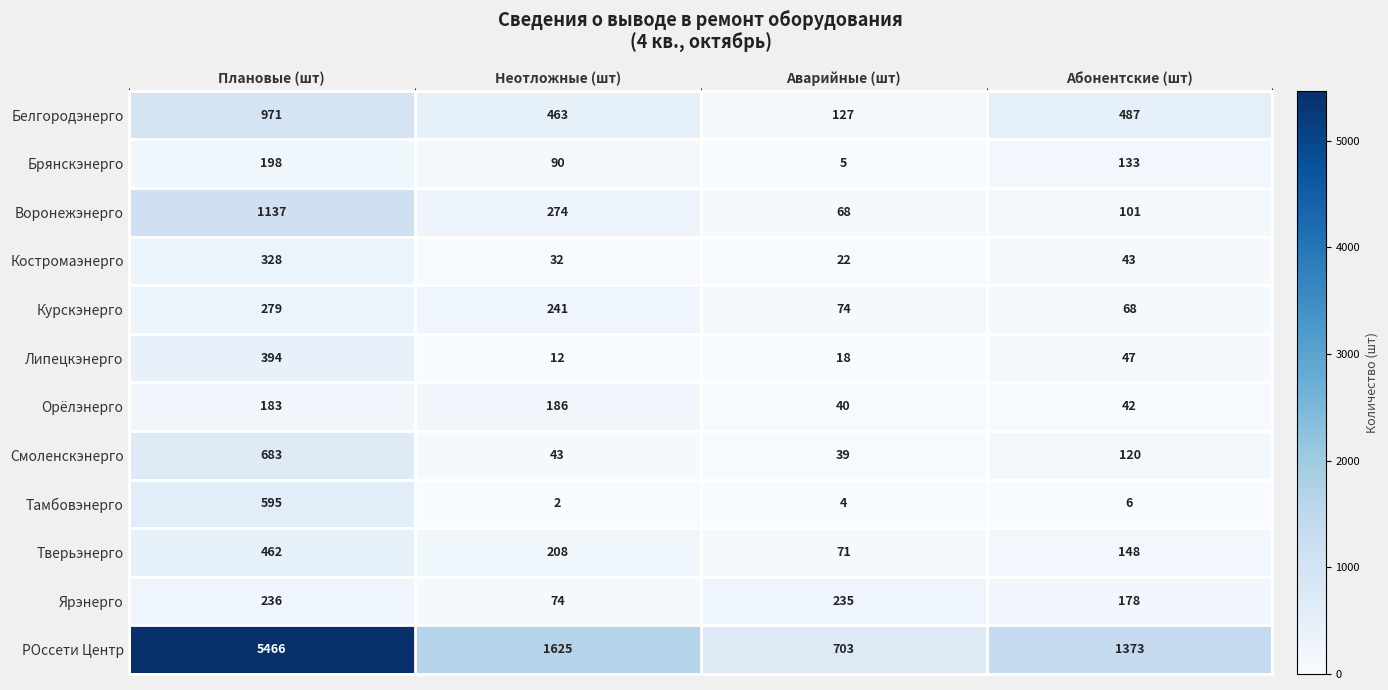

Rank the series by their maximum value, from highest to lowest.

РОссети Центр, Воронежэнерго, Белгородэнерго, Смоленскэнерго, Тамбовэнерго, Тверьэнерго, Липецкэнерго, Костромаэнерго, Курскэнерго, Ярэнерго, Брянскэнерго, Орёлэнерго